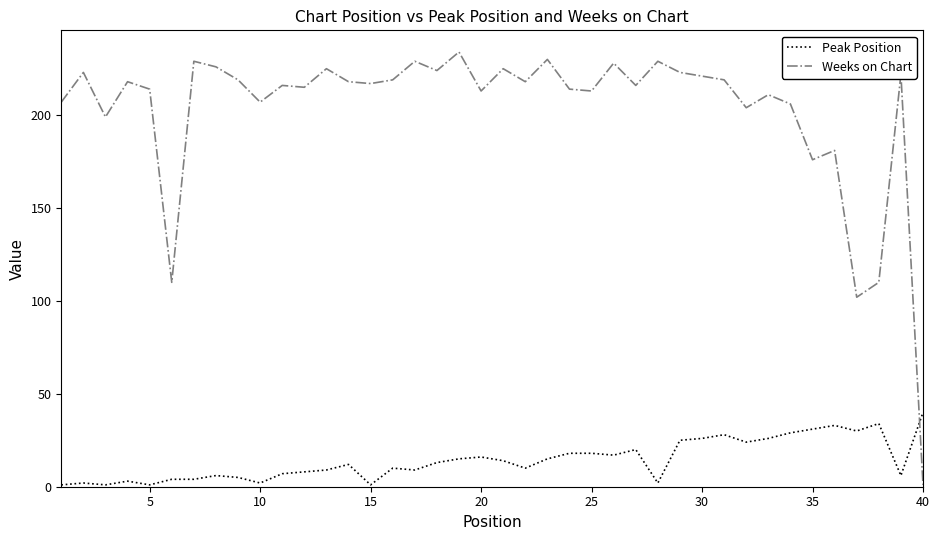

True or false: Peak Position and Weeks on Chart intersect in this chart.

True